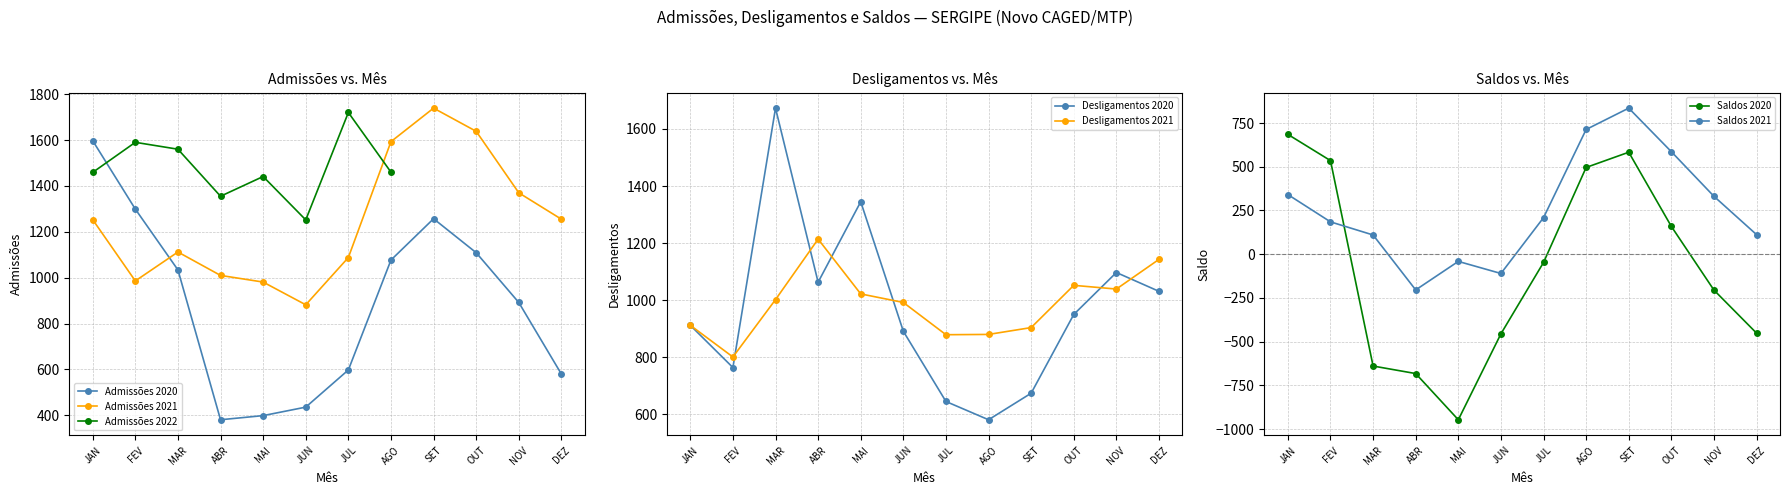

True or false: Saldos 2021 and Desligamentos 2021 cross at least once.

False